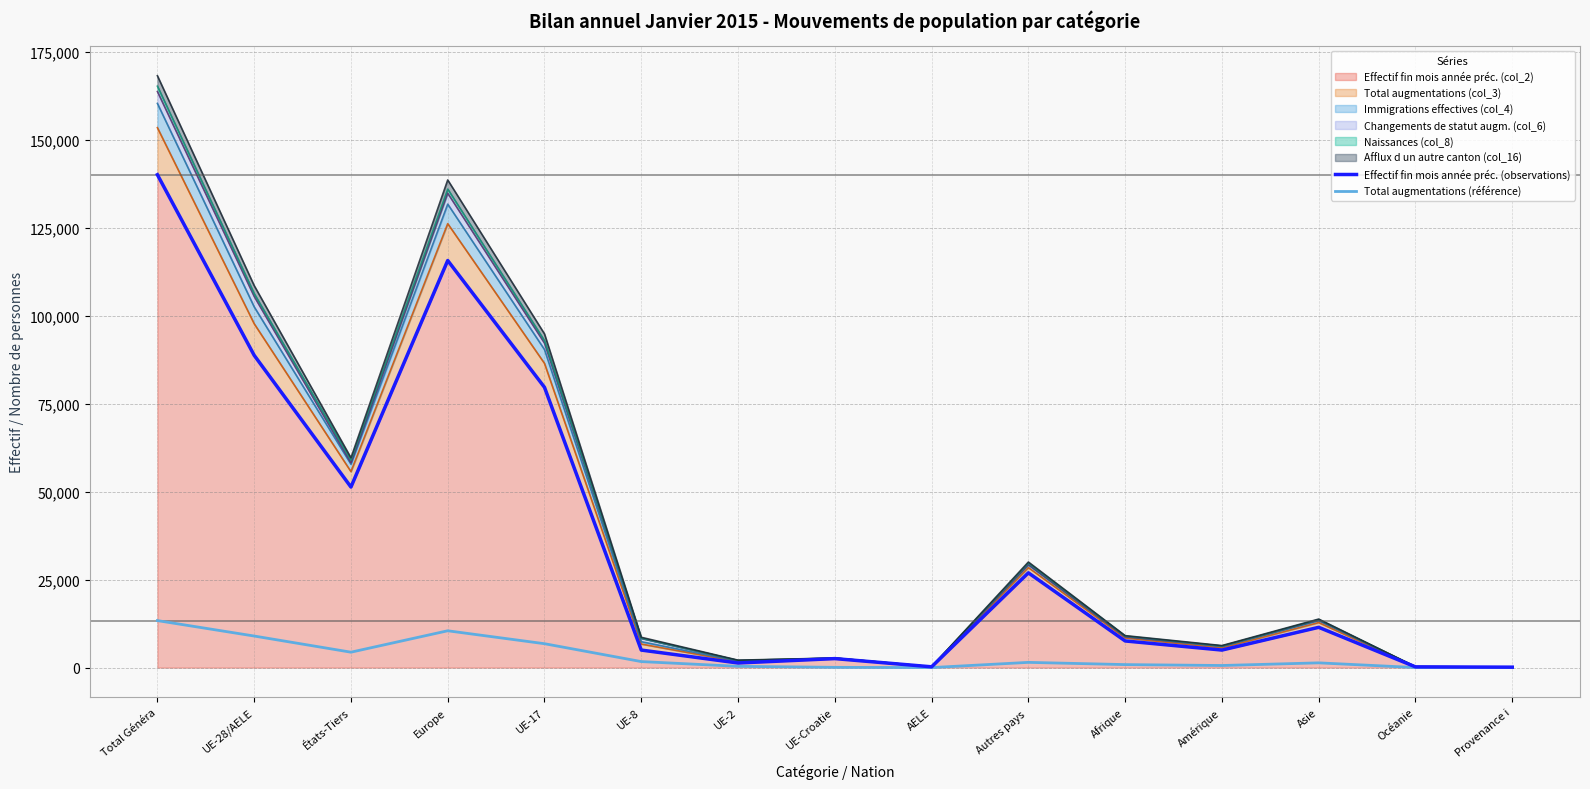

Which series has the widest spread of values?

Effectif fin mois année préc. (observations)